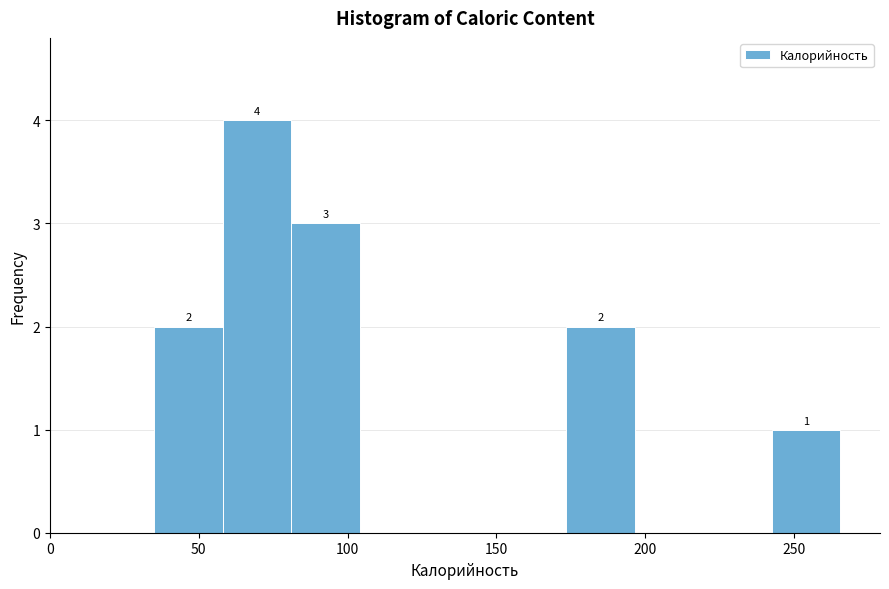

Over which range of the x-axis is the bar tallest?

60 to 80